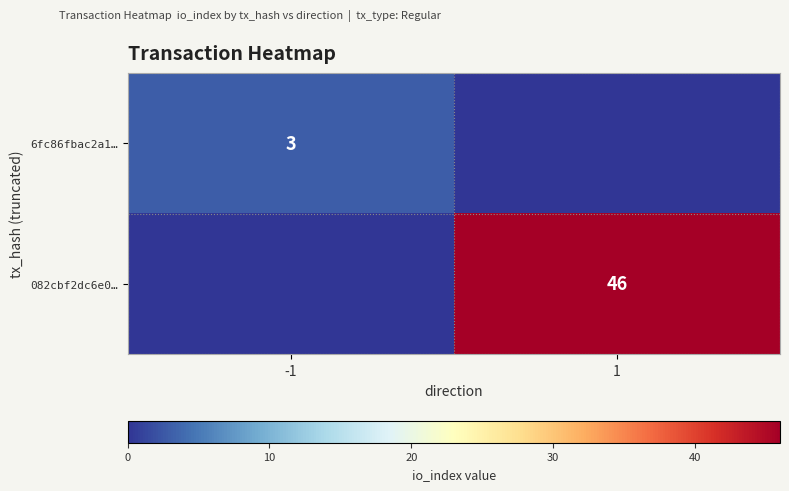

Is the value of 082cbf2dc6e0… at 1 greater than the value of 6fc86fbac2a1… at -1?

Yes